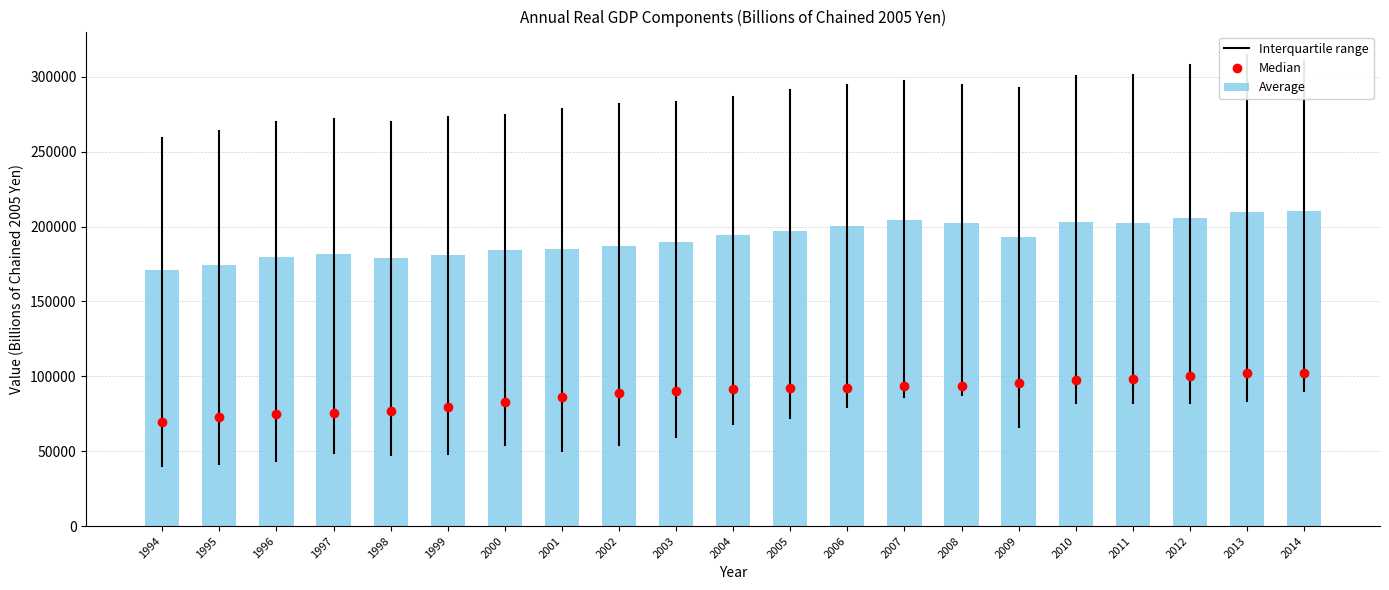

What is the value of the 6th bar from the left?

180740.7